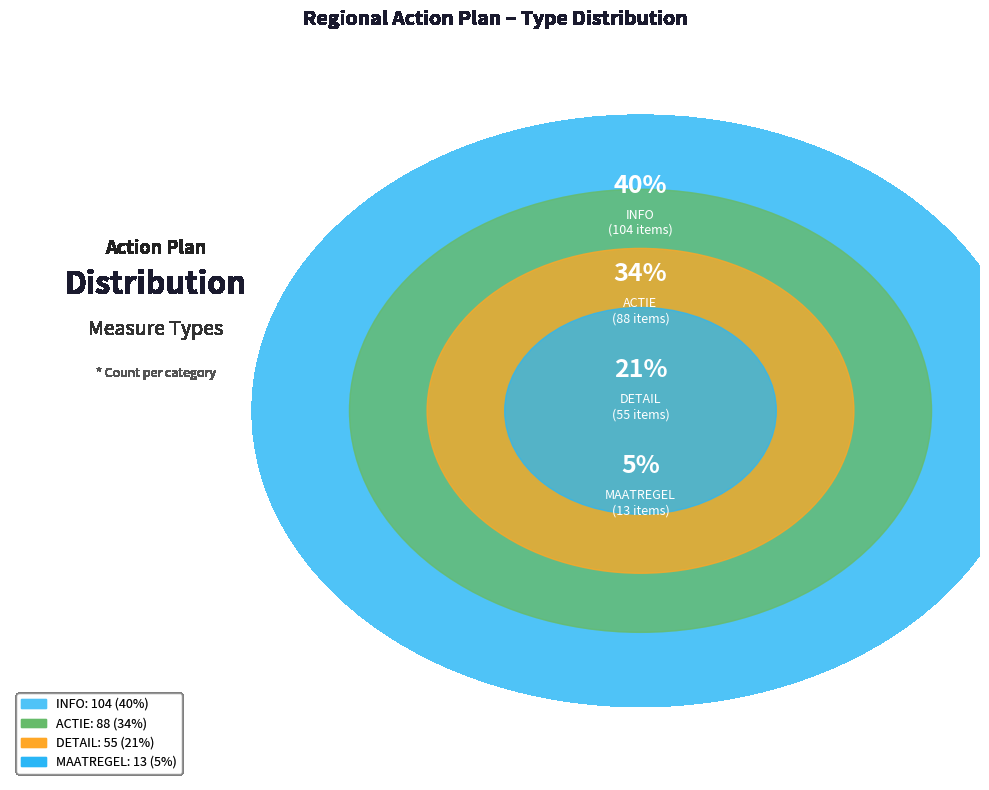

To the nearest percent, what percentage of the pie is DETAIL?

21%